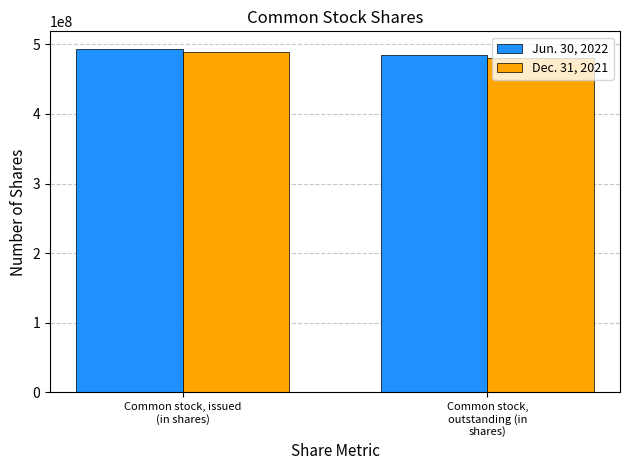

Reading left to right, transcribe all the data shown in this chart.

Jun. 30, 2022: 494058246	485298326
Dec. 31, 2021: 489177550	480082966